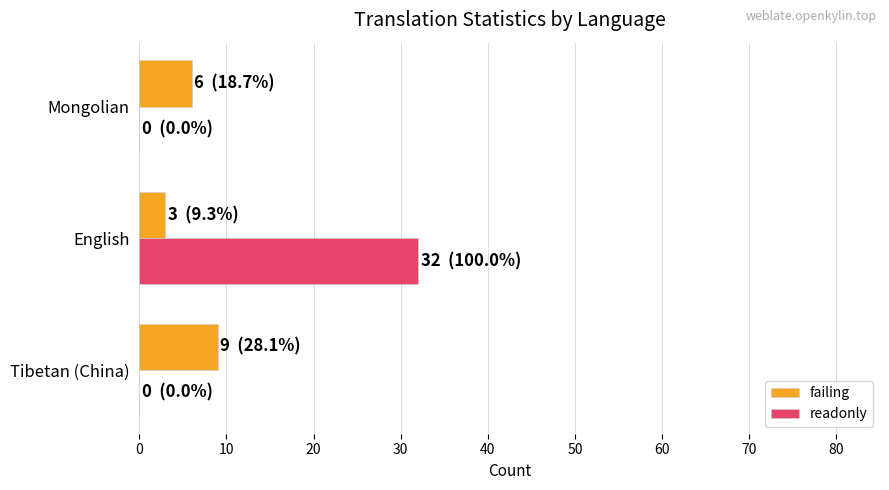

Is the value of readonly at Mongolian greater than the value of failing at Mongolian?

No